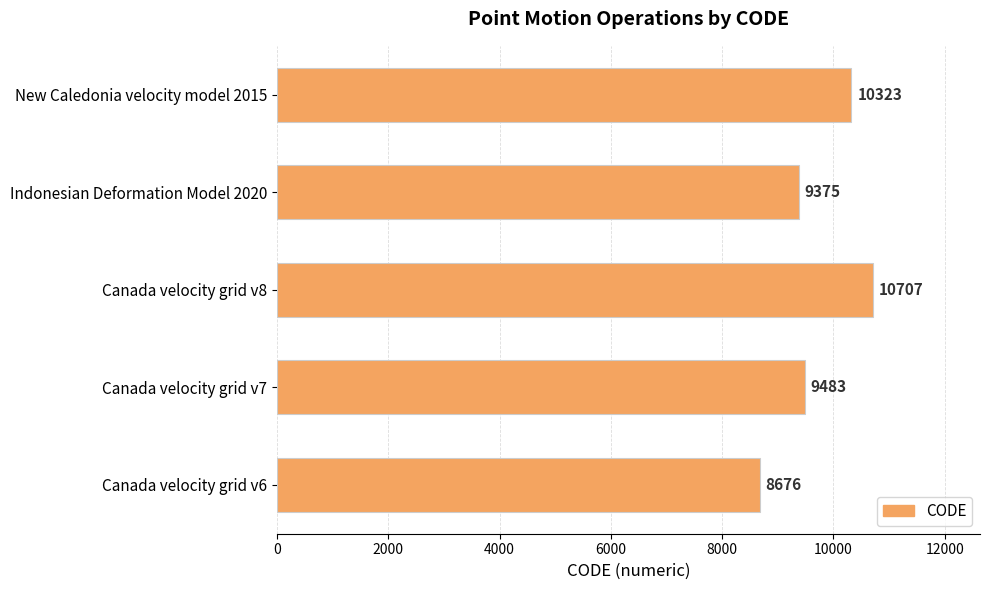

The value at New Caledonia velocity model 2015 is 10323. True or false?

True